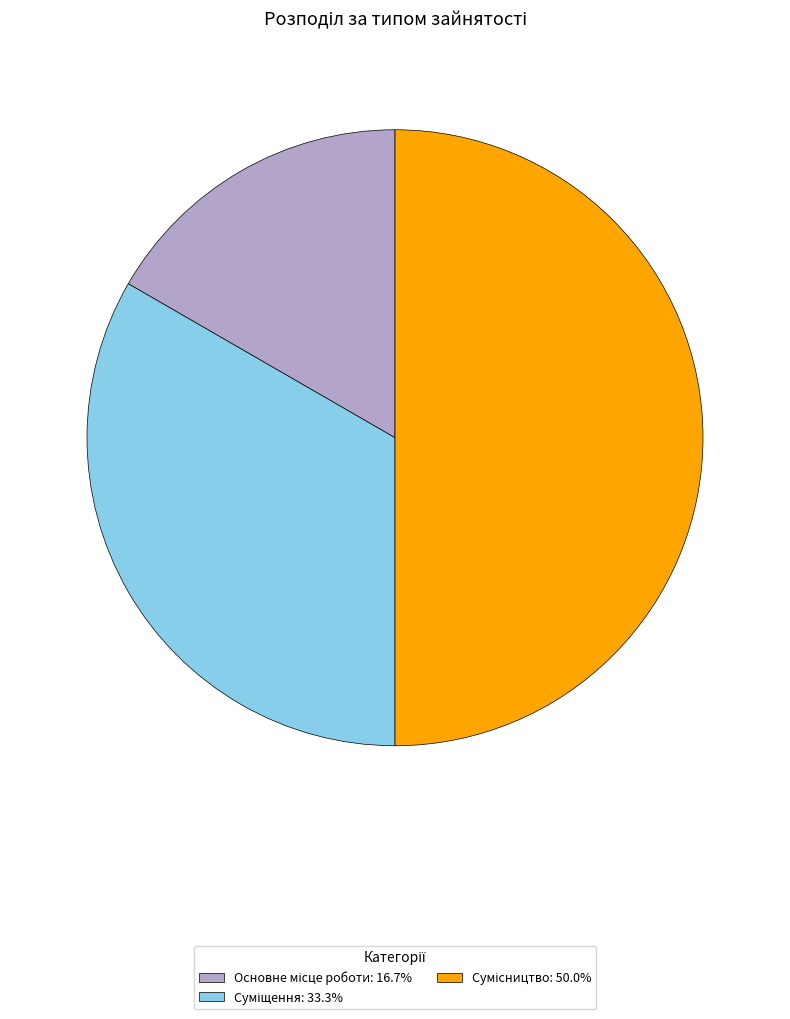

Which has a higher value, Сумісництво or Суміщення?

Сумісництво